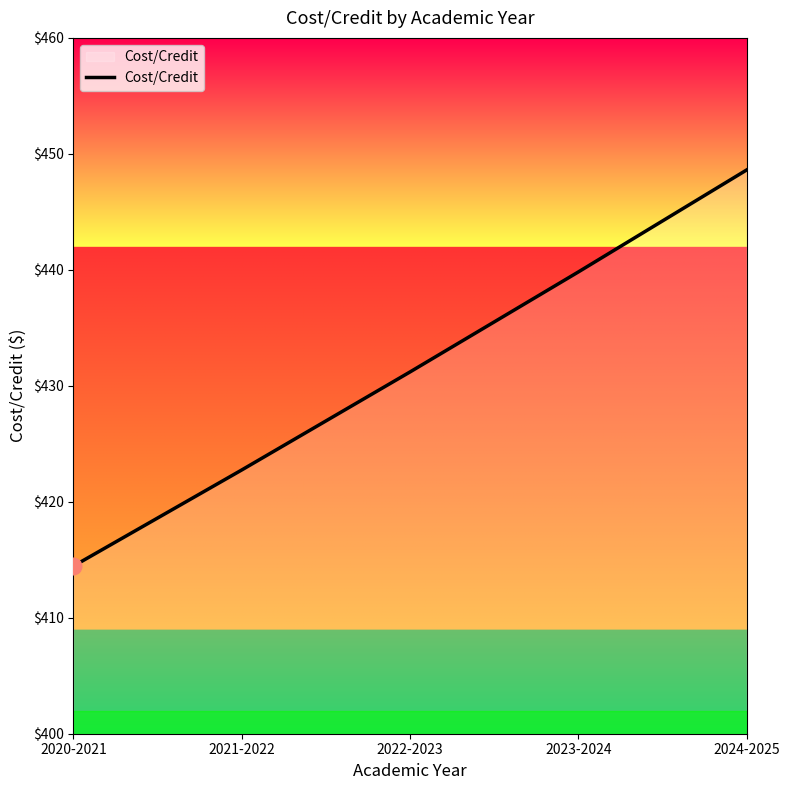

Count the number of values greater than 431.

3